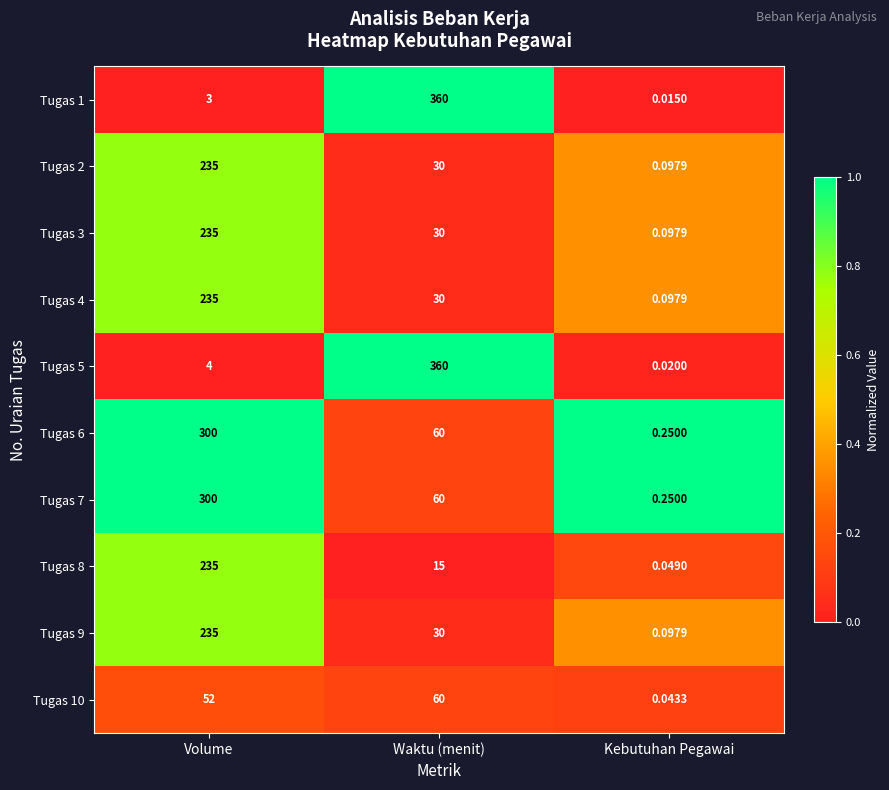

At how many categories does at least one series exceed 0?

3